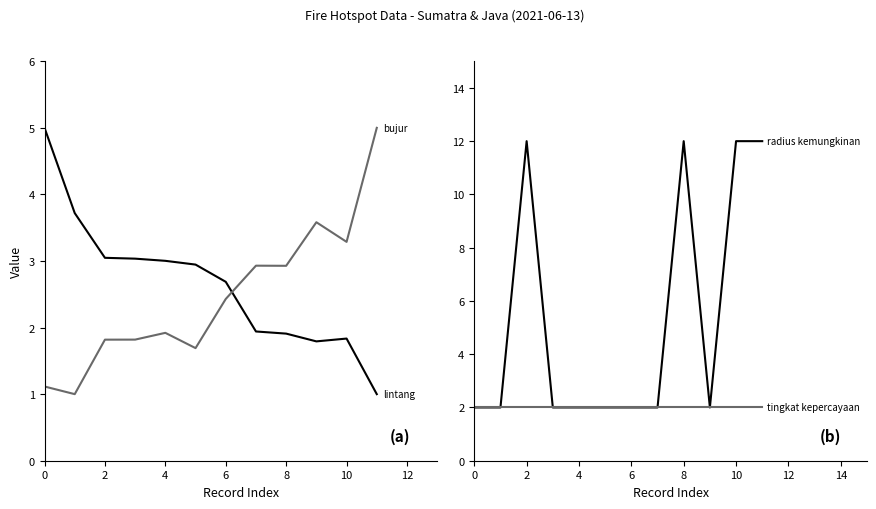

How many lines are shown in the chart?

4